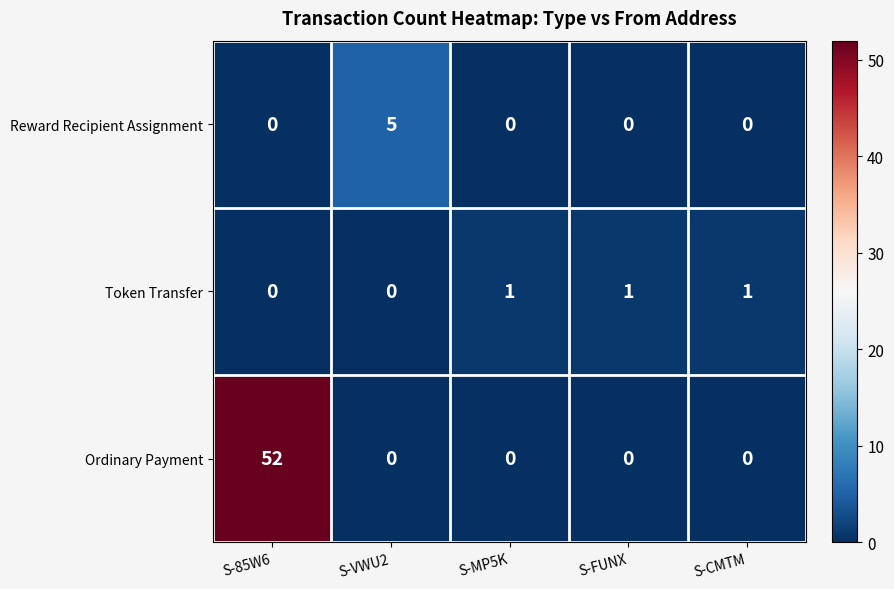

Which category has the highest value across all series?

S-85W6